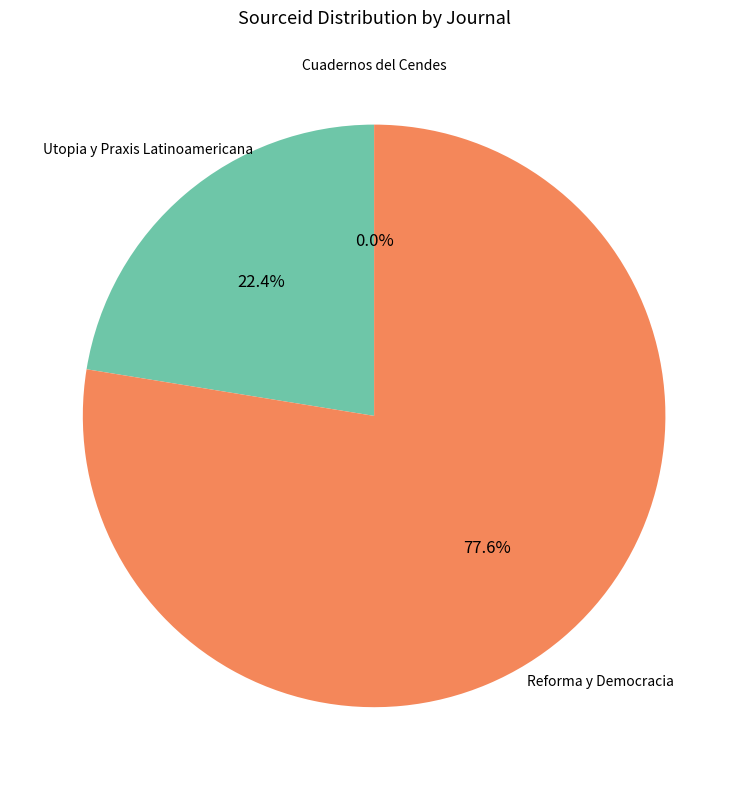

How many segments does this pie chart have?

3